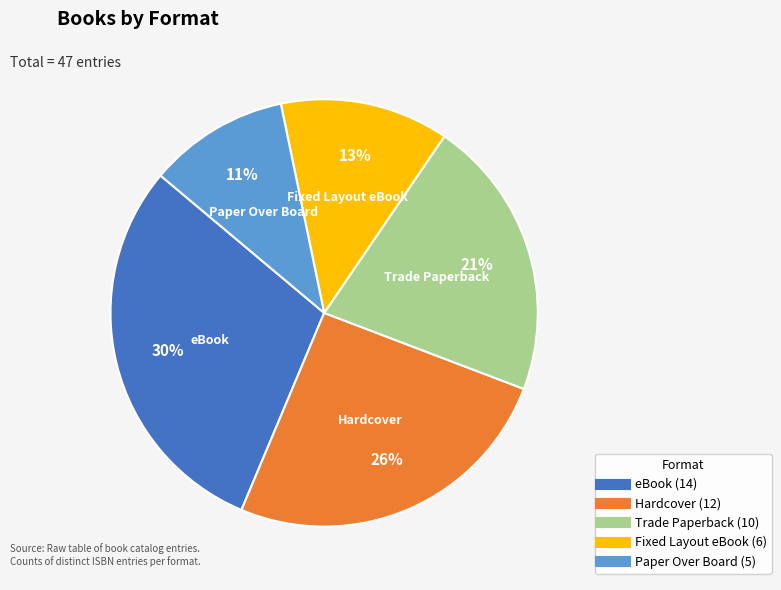

What percentage is the Paper Over Board slice, to the nearest percent?

11%